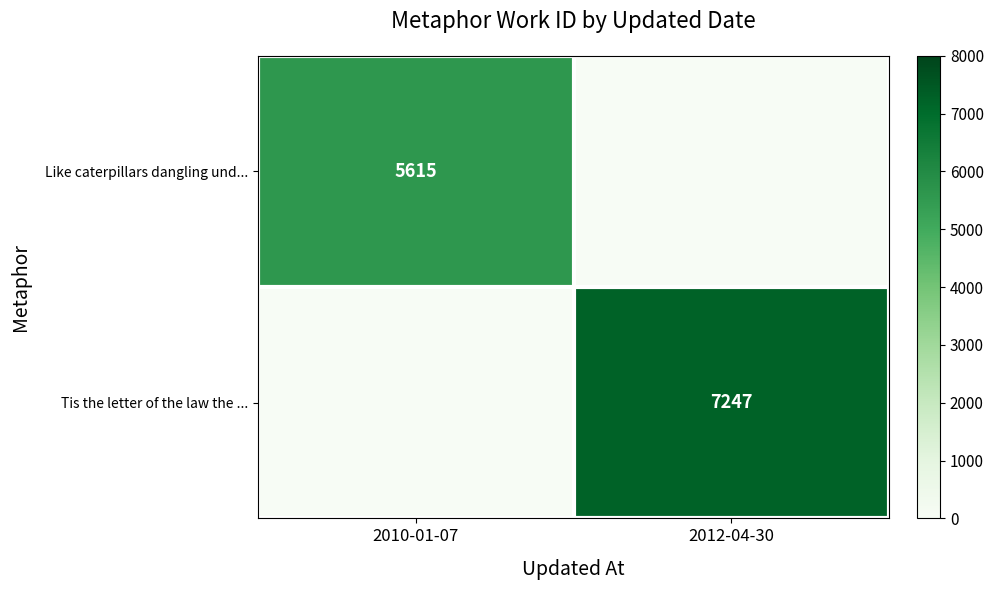

The Like caterpillars dangling und... series shows 8836 at 2010-01-07. True or false?

False